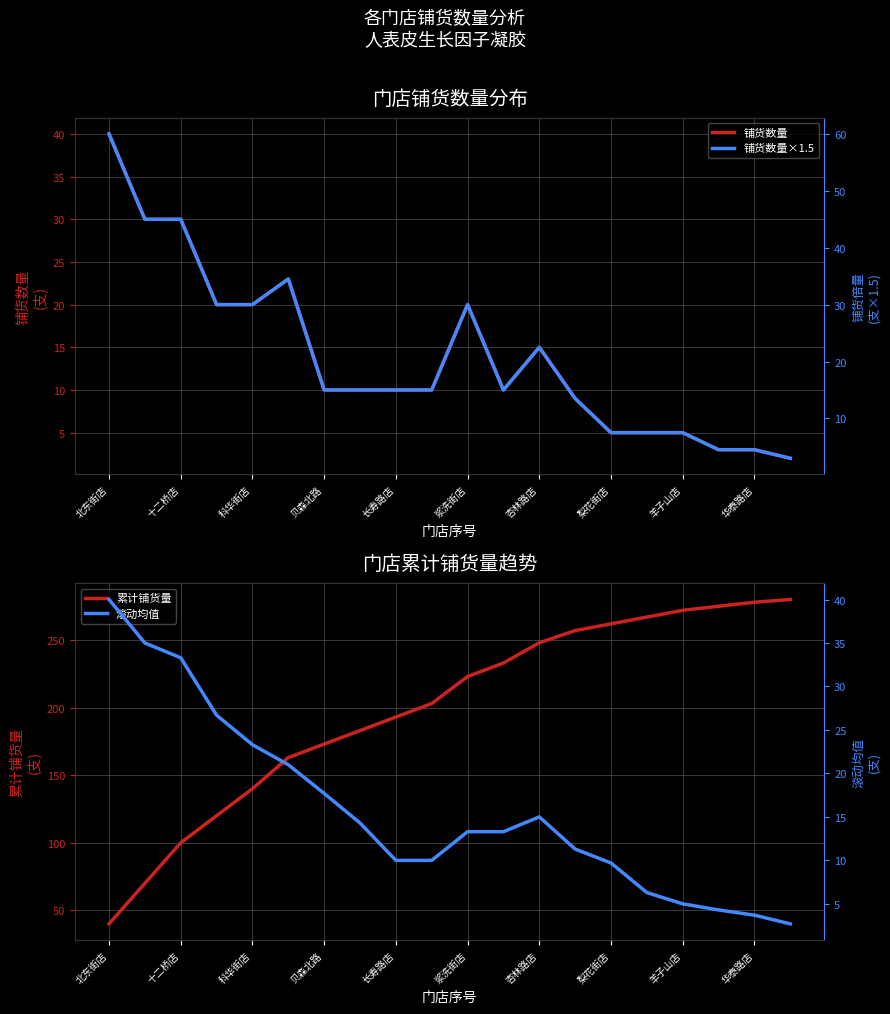

Reading right to left, list all the values displayed in this chart.

铺货数量: 2.0	3.0	3.0	5.0	5.0	5.0	9.0	15.0	10.0	20.0	10.0	10.0	10.0	10.0	23.0	20.0	20.0	30.0	30.0	40.0
累计铺货量: 280.0	278.0	275.0	272.0	267.0	262.0	257.0	248.0	233.0	223.0	203.0	193.0	183.0	173.0	163.0	140.0	120.0	100.0	70.0	40.0
铺货数量×1.5: 3.0	4.5	4.5	7.5	7.5	7.5	13.5	22.5	15.0	30.0	15.0	15.0	15.0	15.0	34.5	30.0	30.0	45.0	45.0	60.0
滚动均值: 2.7	3.7	4.3	5.0	6.3	9.7	11.3	15.0	13.3	13.3	10.0	10.0	14.3	17.7	21.0	23.3	26.7	33.3	35.0	40.0